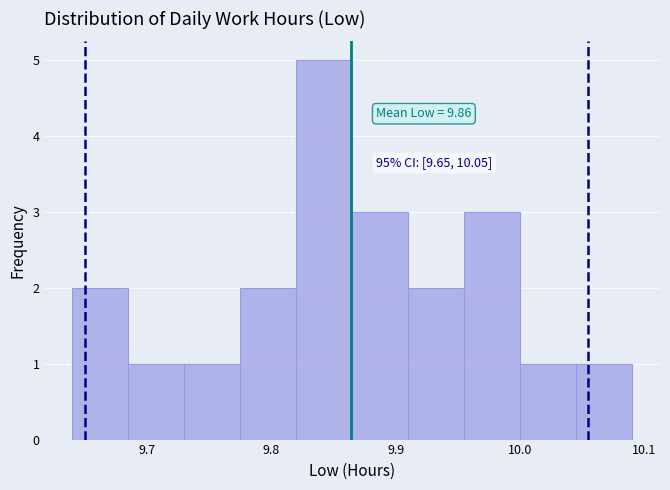

Over which range of the x-axis is the bar tallest?

9.820 to 9.865